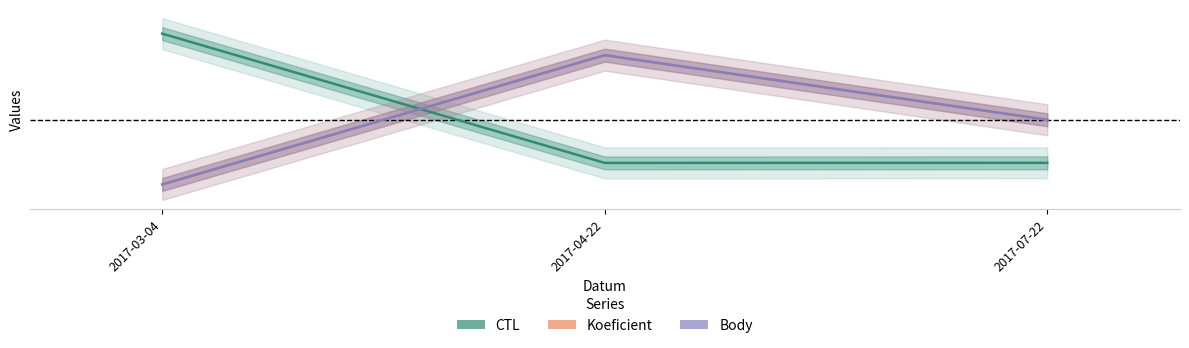

What is the spread (max minus min) of values at 2017-04-22?

0.8